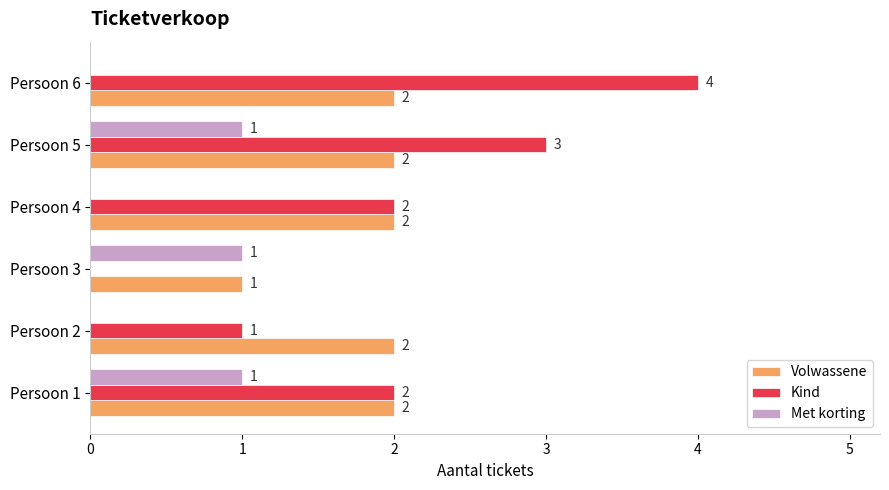

What is the total value across all series at Persoon 5?

6